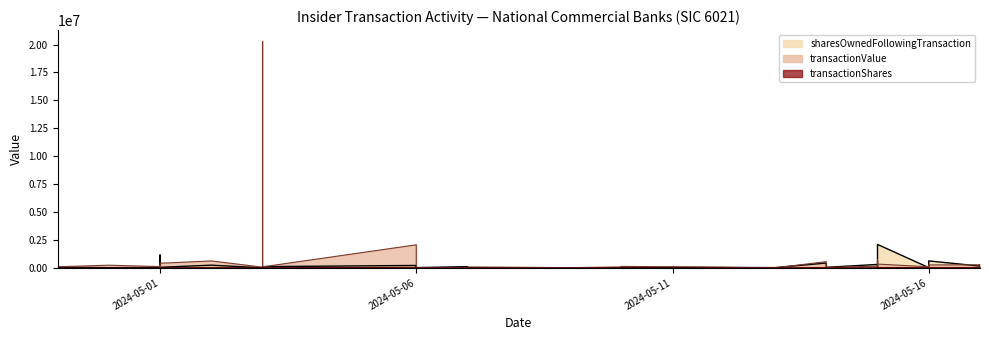

What is the sum of all transactionValue values?

28413533